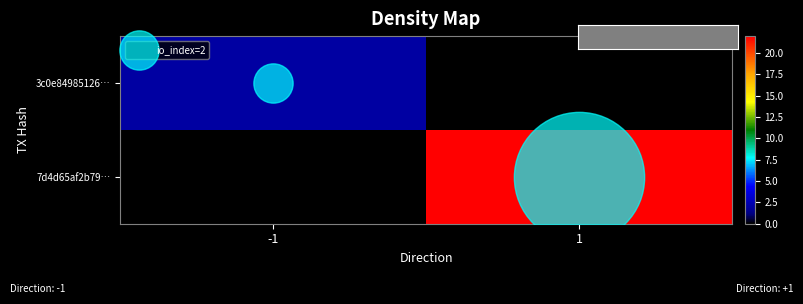

Count the number of data series in this chart.

2